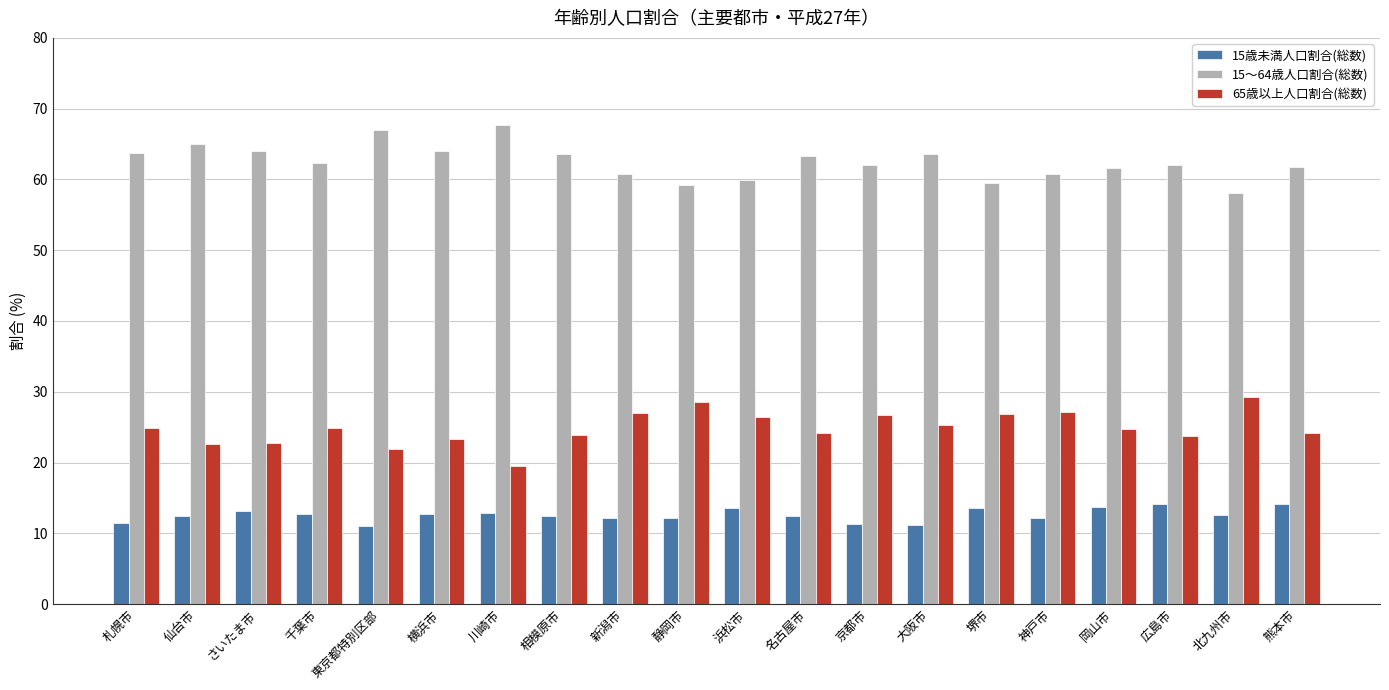

What is the difference between the 15～64歳人口割合(総数) values at 大阪市 and 千葉市?

1.2